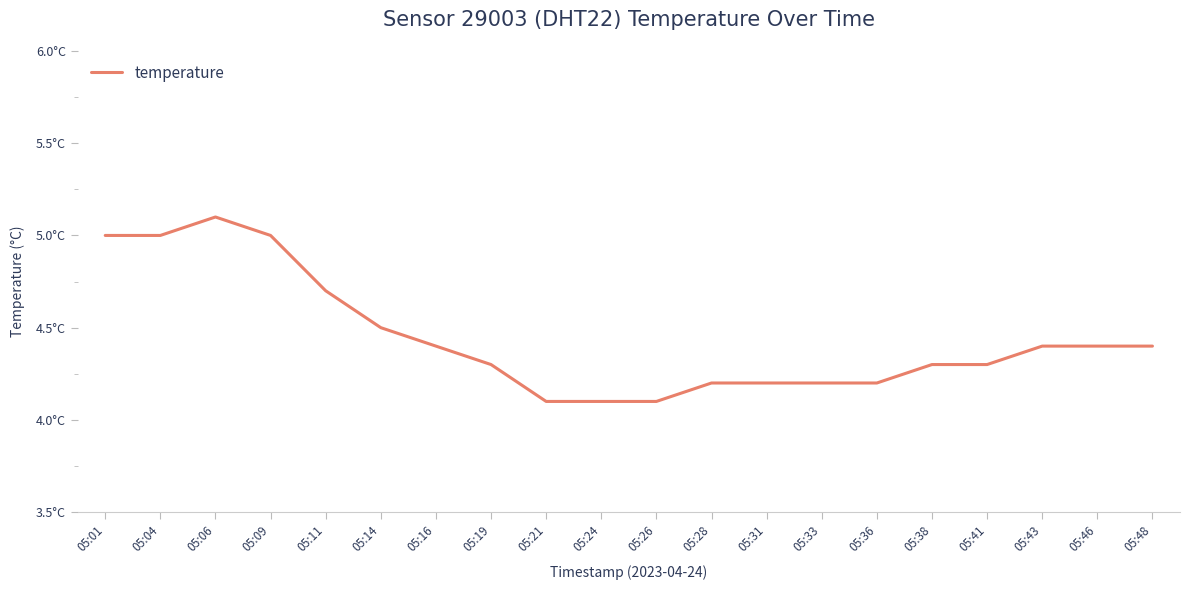

What is the difference between the values at 05:14 and 05:41?

0.2